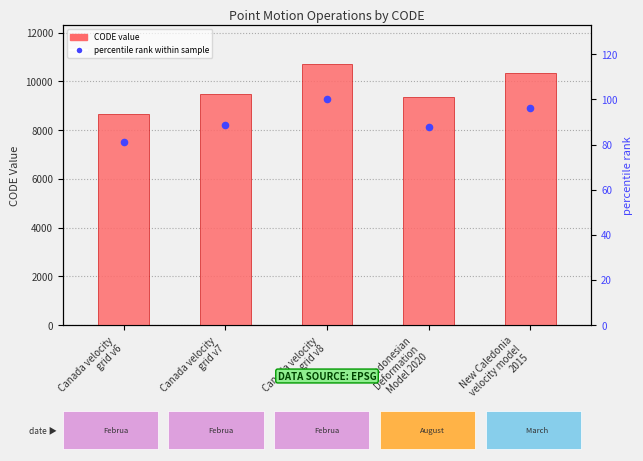

Which series reaches the maximum Y coordinate?

CODE